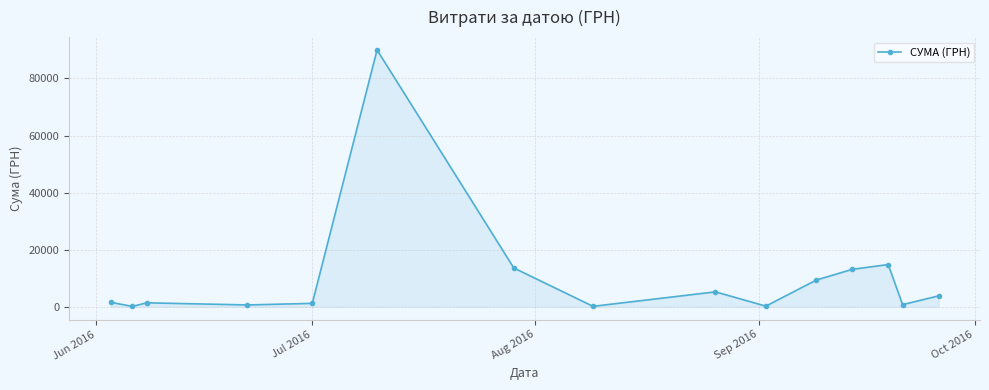

What is the difference between the maximum and second lowest values?

89865.0